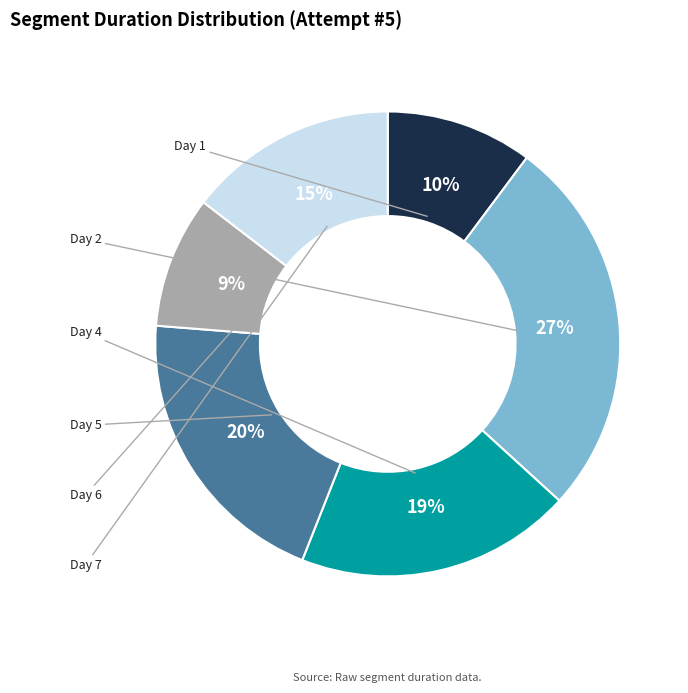

Is there a majority slice in this chart?

No